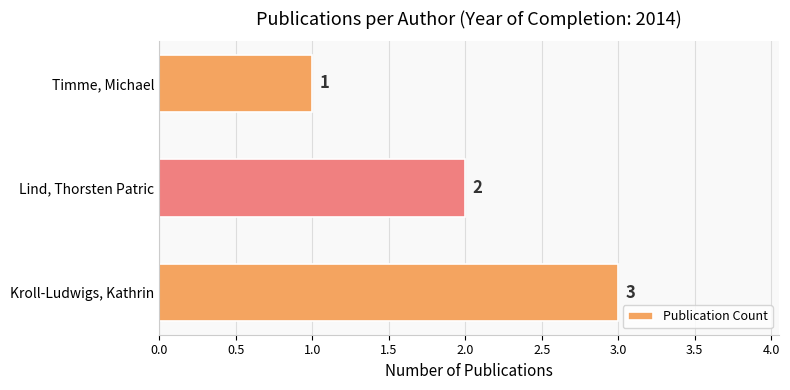

Where is the data nearest to the value 2?

Lind, Thorsten Patric